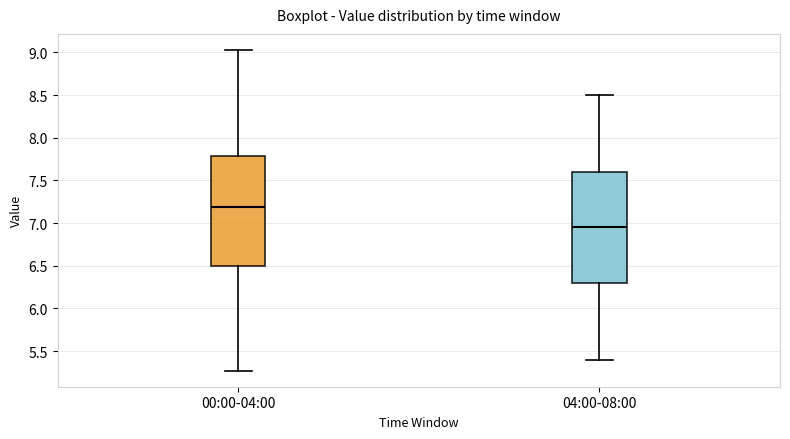

Reading left to right, transcribe this box plot: for each box, give where its median line is, the range the box spans, and where its two whiskers end, as read against the y-axis. The values are not printed on the chart, so give them approximately, as read against the axis.

00:00-04:00: median 7.20, box 6.50 to 7.80, whiskers 5.25 to 9.05
04:00-08:00: median 6.95, box 6.30 to 7.60, whiskers 5.40 to 8.50